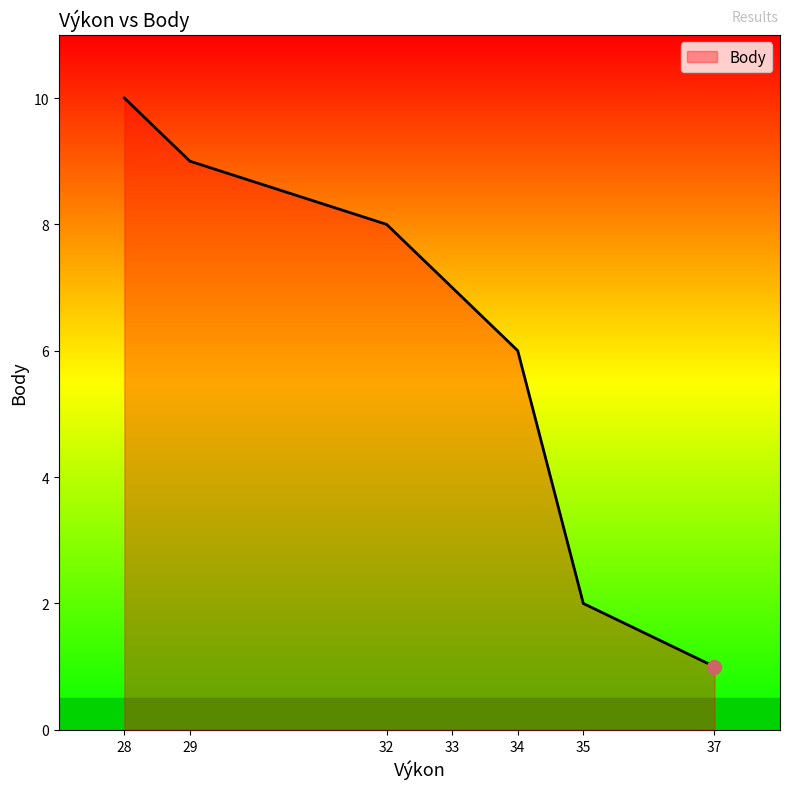

What is the value of the 1st point from the left?

10